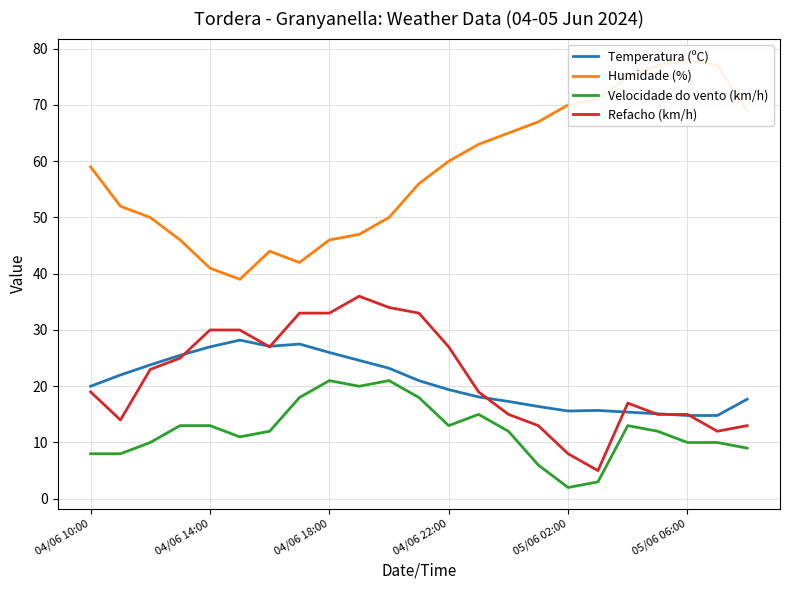

Reading left to right, what are all the values shown in this chart?

Temperatura (ºC): 20.0	22.0	23.8	25.5	27.0	28.2	27.1	27.5	26.0	24.6	23.2	21.0	19.4	18.1	17.3	16.4	15.6	15.7	15.4	15.1	14.8	14.8	17.7
Humidade (%): 59.0	52.0	50.0	46.0	41.0	39.0	44.0	42.0	46.0	47.0	50.0	56.0	60.0	63.0	65.0	67.0	70.0	71.0	75.0	77.0	78.0	77.0	69.0
Velocidade do vento (km/h): 8.0	8.0	10.0	13.0	13.0	11.0	12.0	18.0	21.0	20.0	21.0	18.0	13.0	15.0	12.0	6.0	2.0	3.0	13.0	12.0	10.0	10.0	9.0
Refacho (km/h): 19.0	14.0	23.0	25.0	30.0	30.0	27.0	33.0	33.0	36.0	34.0	33.0	27.0	19.0	15.0	13.0	8.0	5.0	17.0	15.0	15.0	12.0	13.0